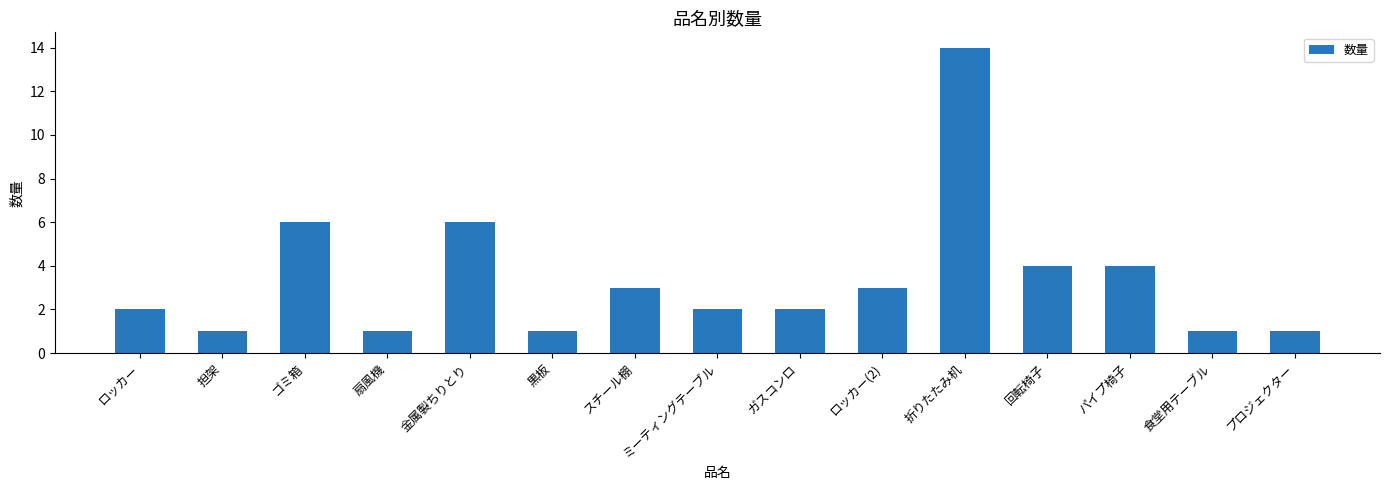

What is the greatest value displayed?

14